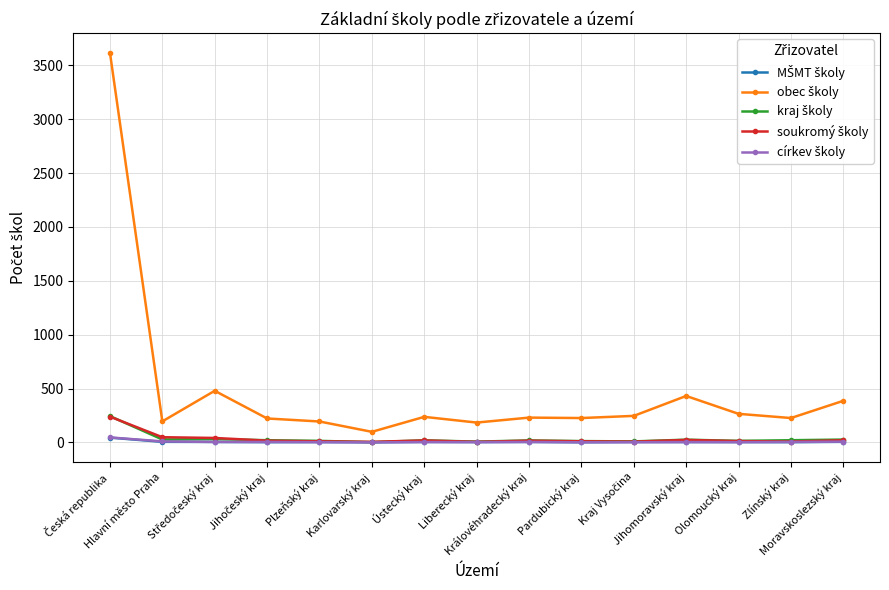

What is the maximum value shown in the chart?

3619